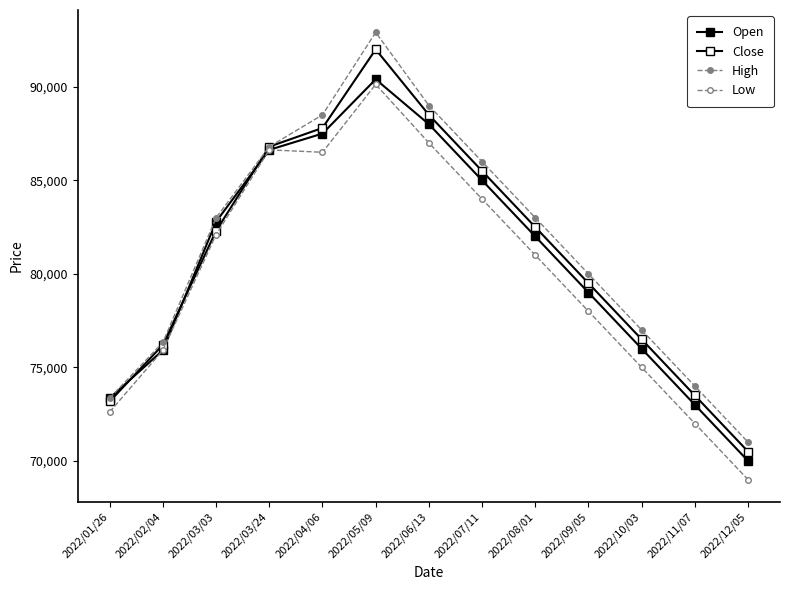

What is the difference between the second highest and second lowest values in the Close series?

15320